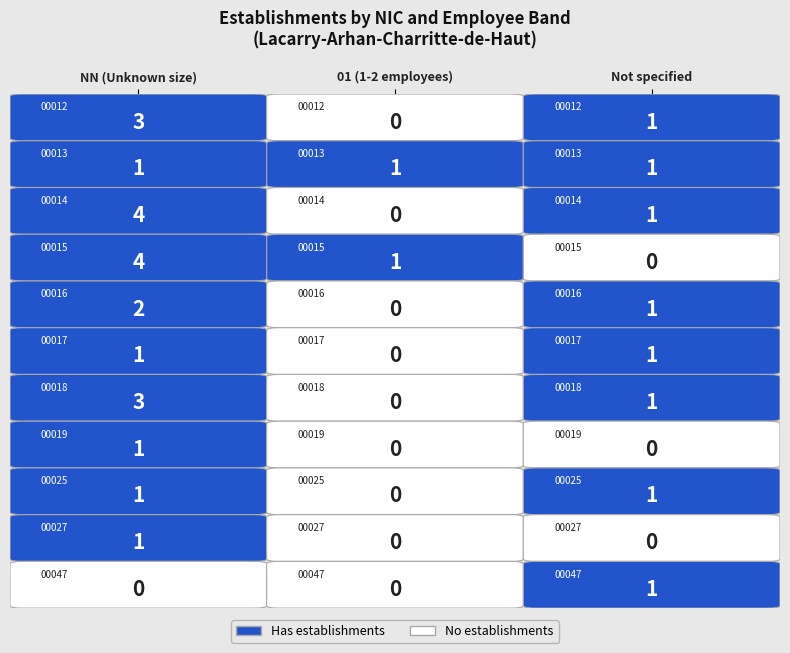

The value of 00014 at  is 1. True or false?

True